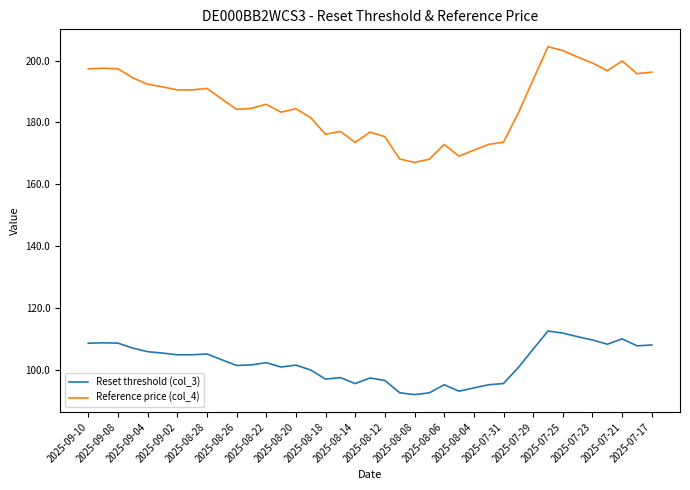

List the series in order of their peak value, lowest first.

Reset threshold (col_3), Reference price (col_4)